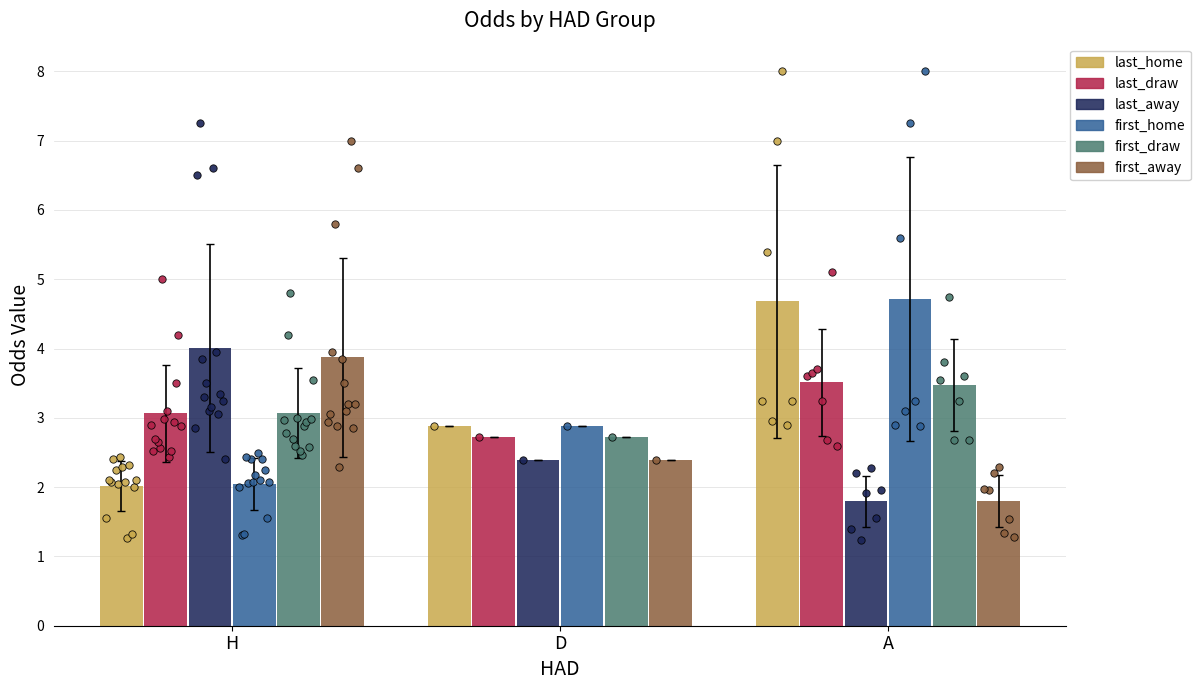

Which series contains the highest Y value?

first_home